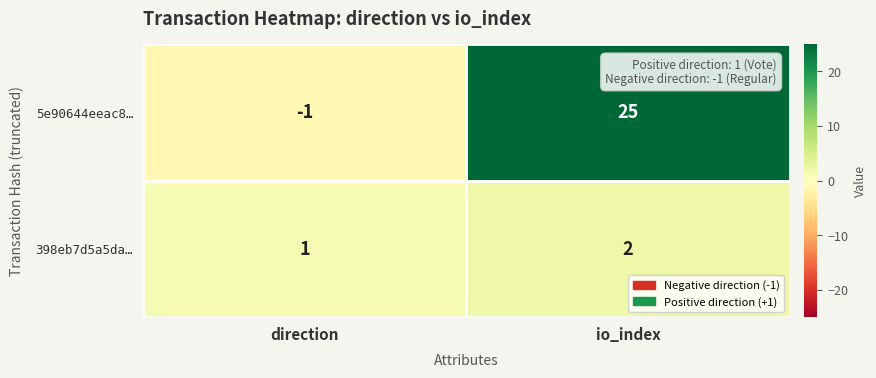

What is the sum of the 398eb7d5a5da… values at direction and io_index?

3